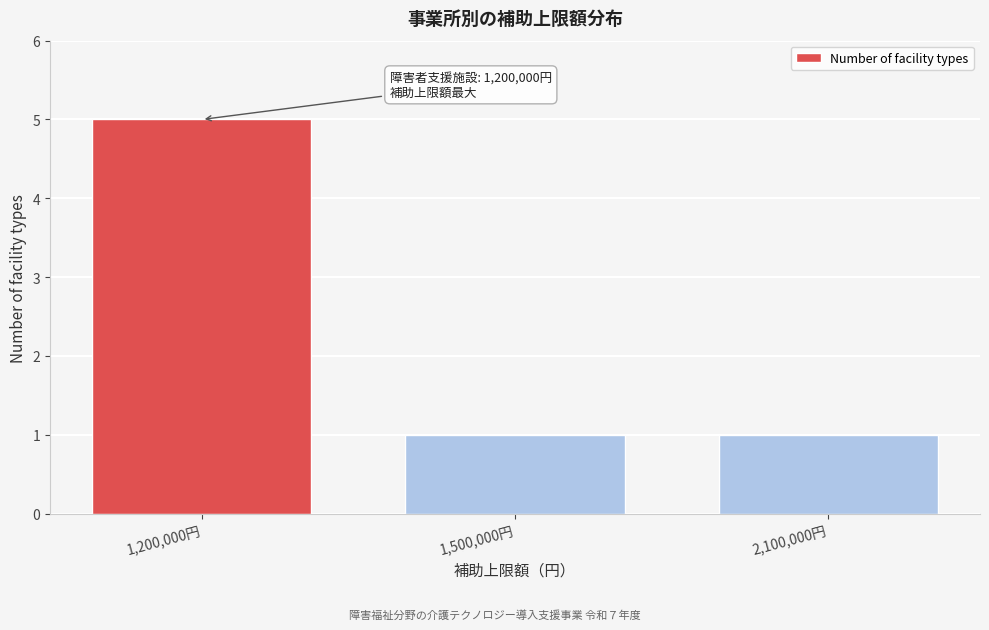

Reading left to right, what are all the values shown in this chart?

5	1	1